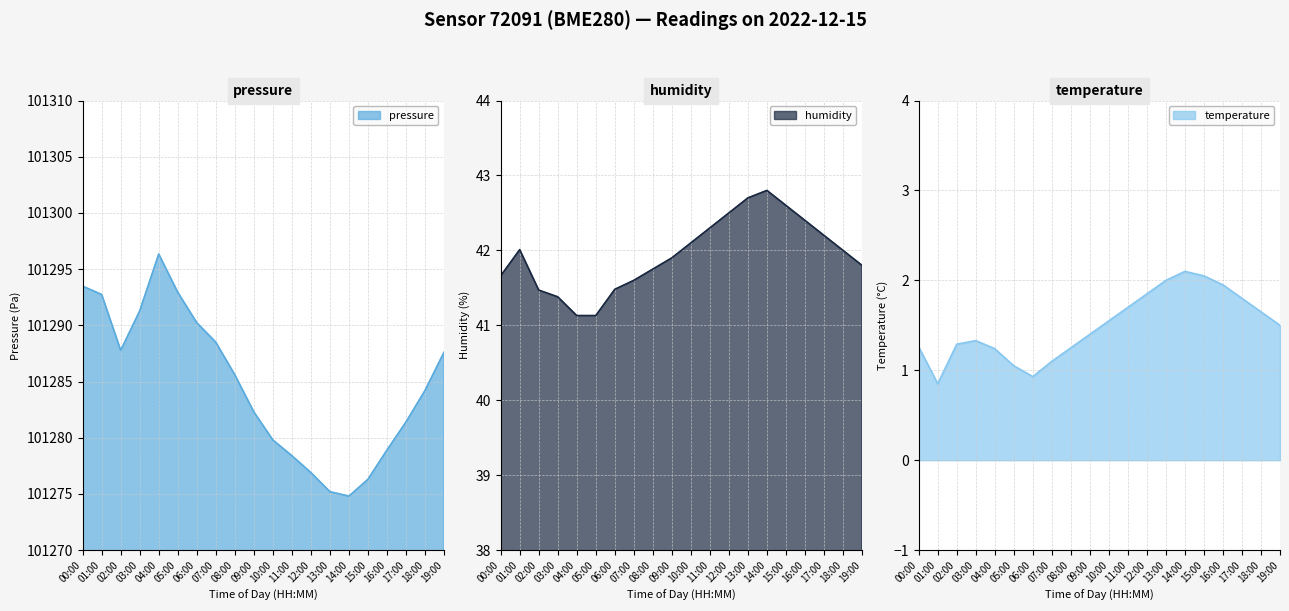

Which series has the largest total across all categories?

pressure